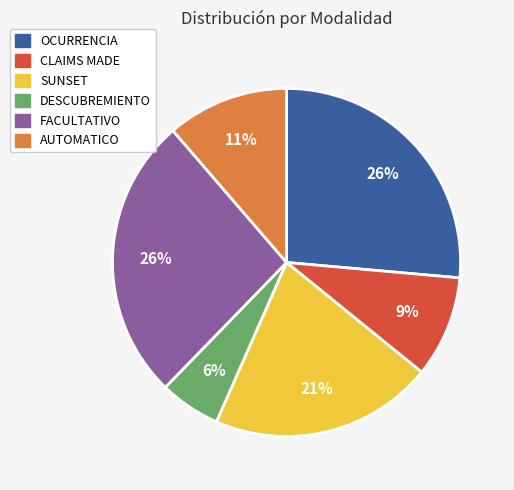

To the nearest percent, what percentage of the pie is SUNSET?

21%